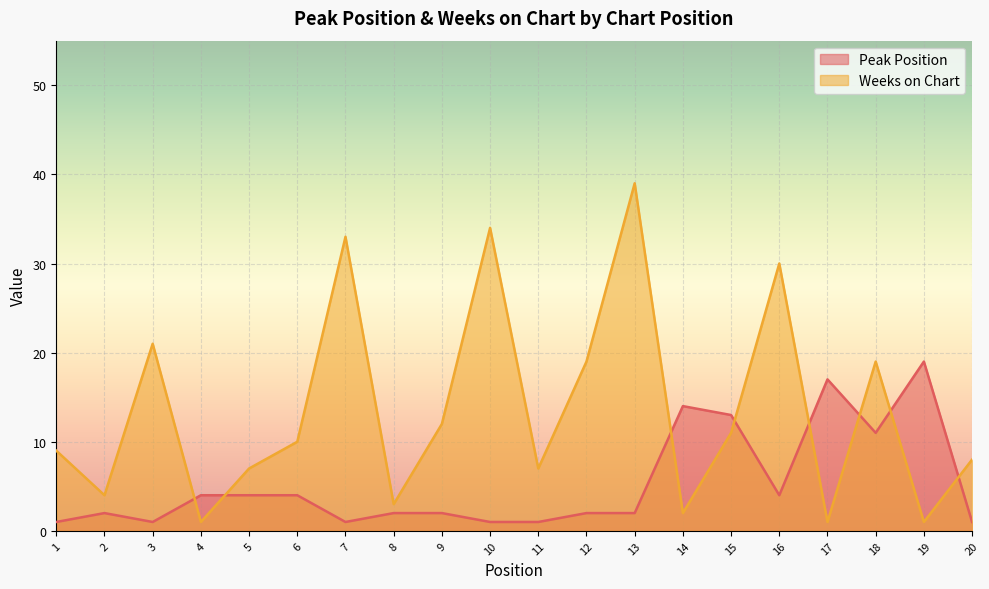

True or false: Weeks on Chart and Peak Position cross at least once.

True